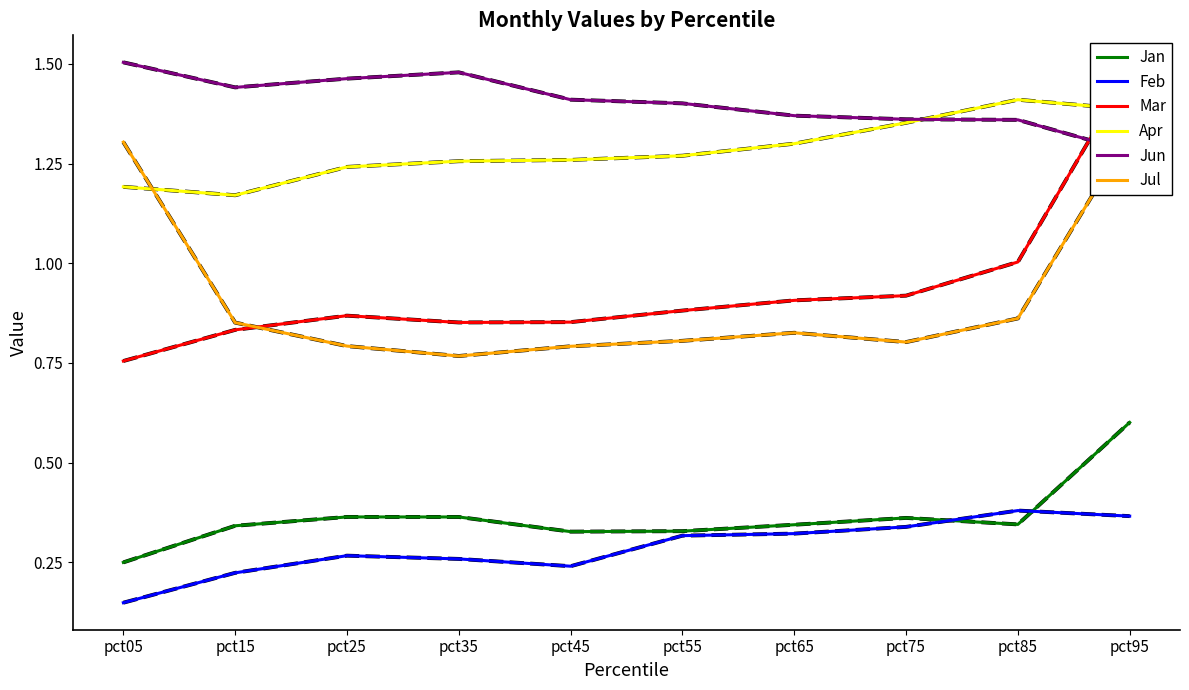

Where do Mar and Jul first cross each other?

pct15 and pct25